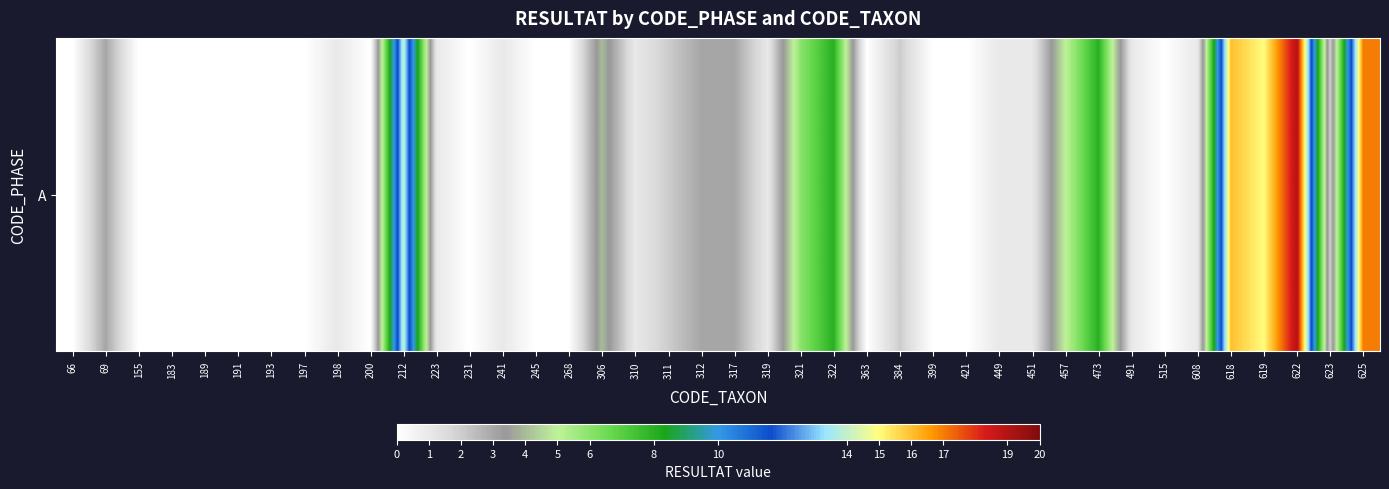

What is the difference between the second highest and minimum values?

17